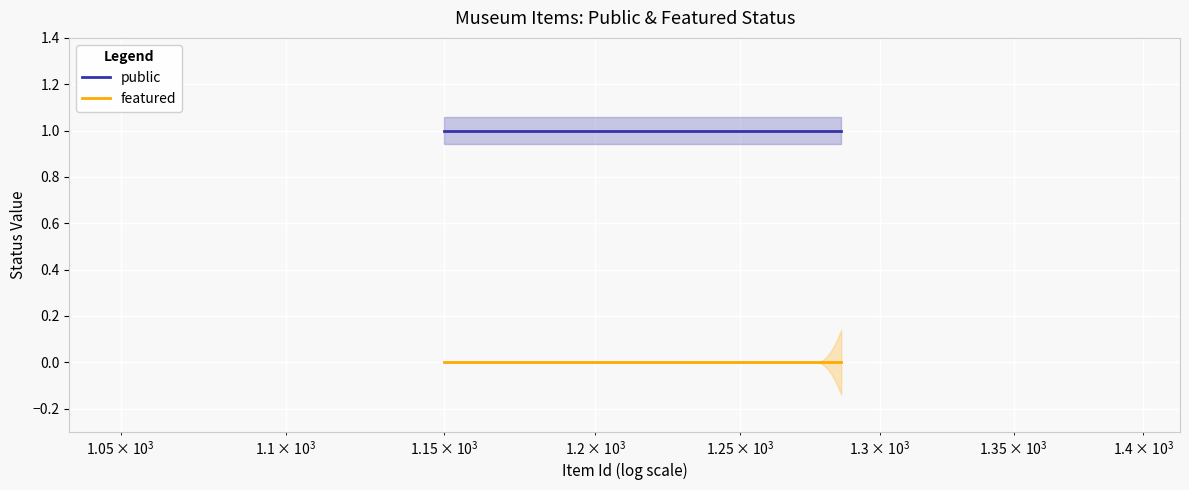

True or false: public and featured intersect in this chart.

False